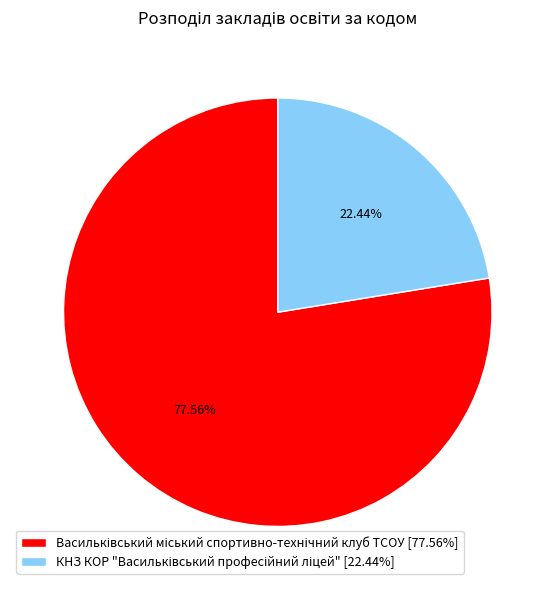

Does any single category account for the majority?

Yes